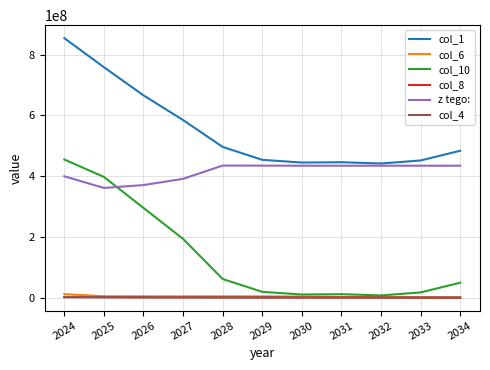

At which category is the sum across all series the highest?

2024